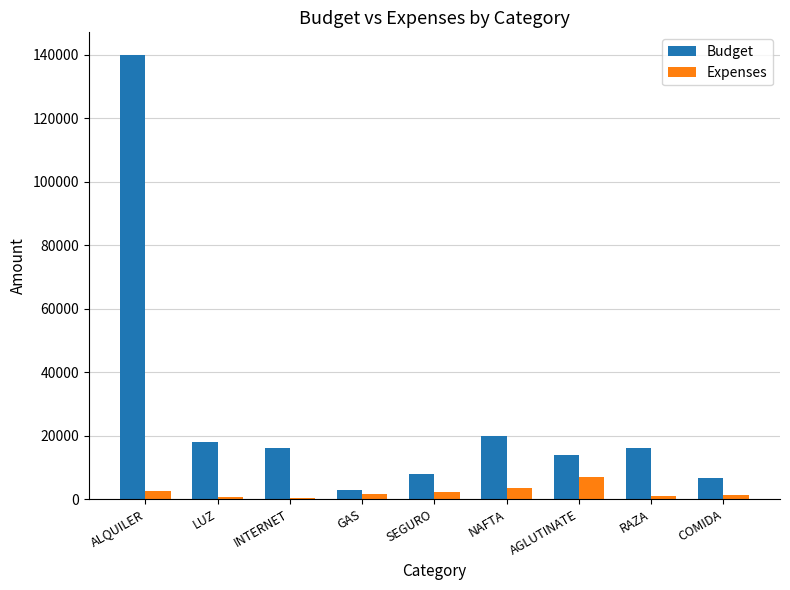

What is the sum of all Budget values?

241600